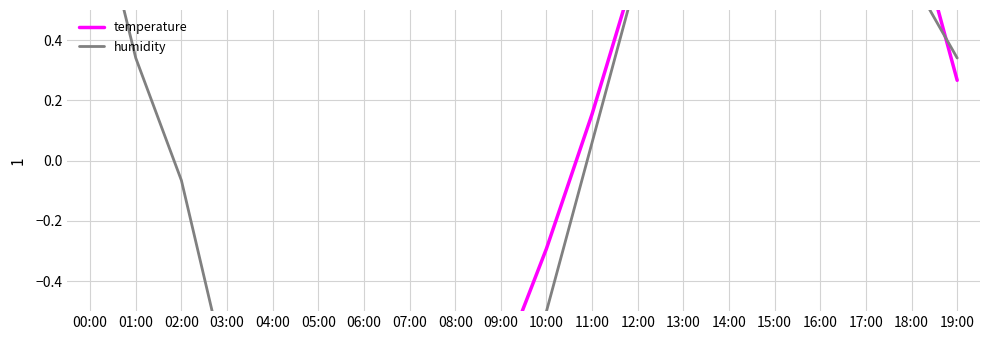

How many data points in temperature are above 0?

9